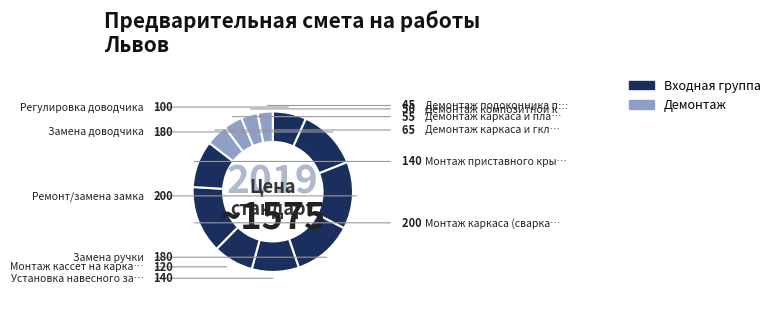

How many segments does this pie chart have?

12